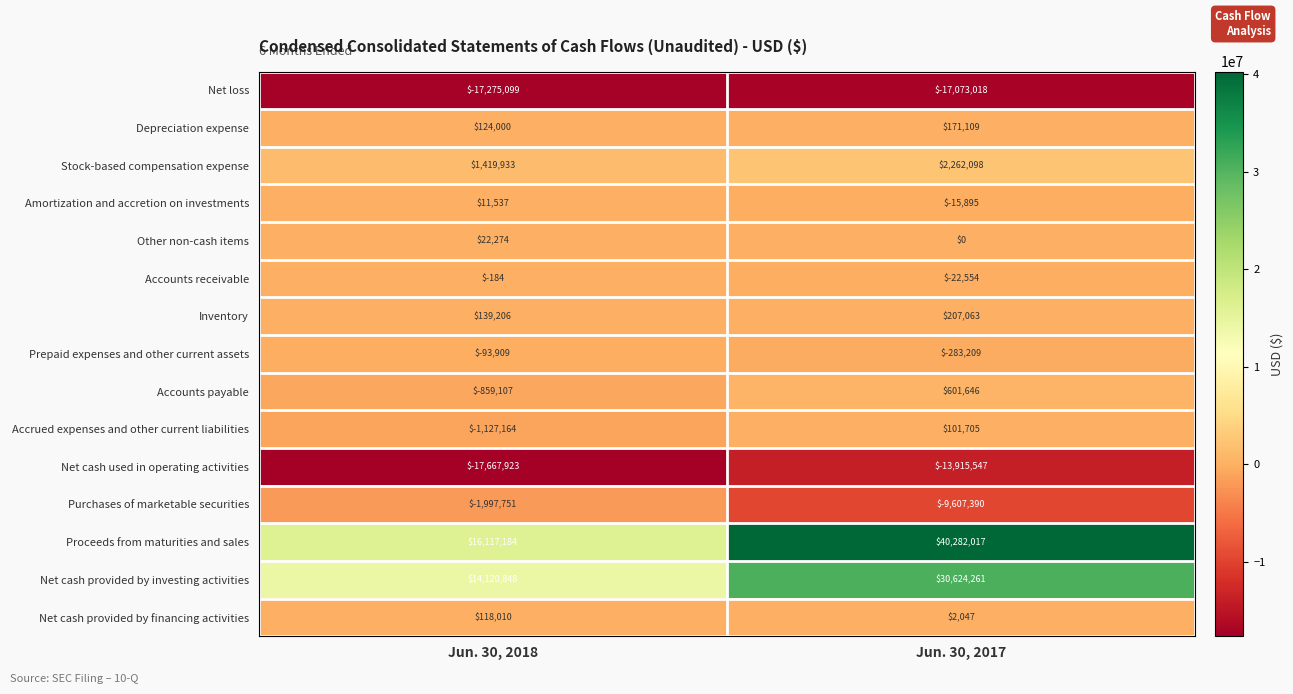

List the series in order of their peak value, lowest first.

Net loss, Net cash used in operating activities, Purchases of marketable securities, Prepaid expenses and other current assets, Accounts receivable, Amortization and accretion on investments, Other non-cash items, Accrued expenses and other current liabilities, Net cash provided by financing activities, Depreciation expense, Inventory, Accounts payable, Stock-based compensation expense, Net cash provided by investing activities, Proceeds from maturities and sales